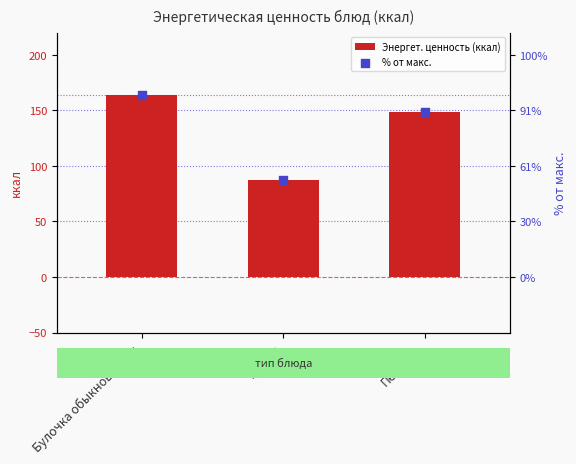

Which series has the widest spread of Y values?

Энергет. ценность (ккал)